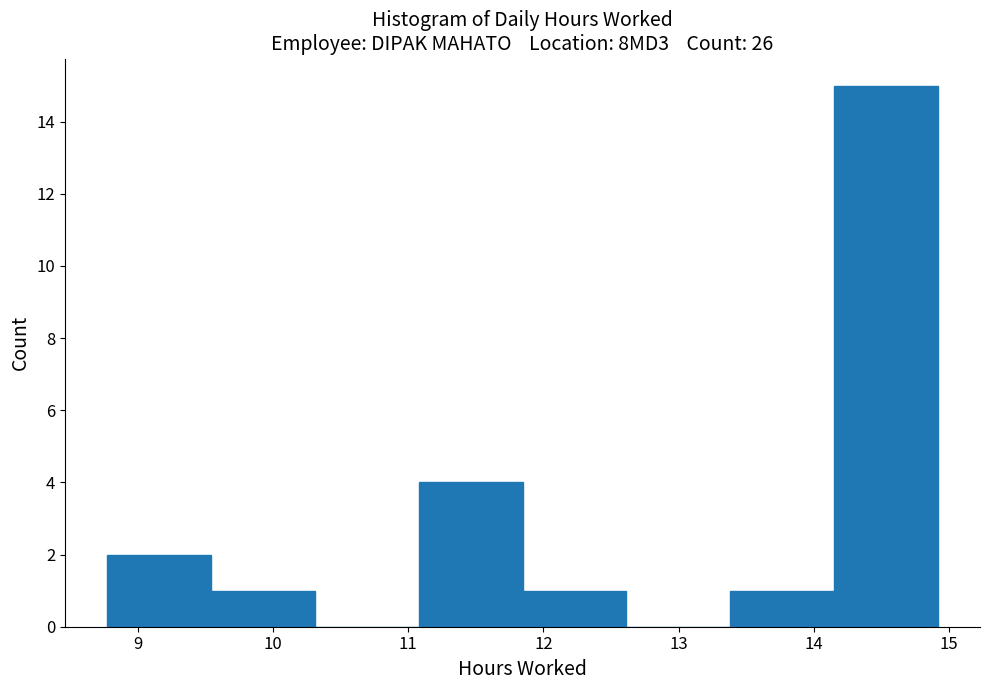

Reading left to right, list every bar in this chart as the range it spans on the x-axis followed by its height. Neither the bar edges nor the heights are printed on the chart, so give them approximately, as read against the axes.

8.8 to 9.5: 2
9.5 to 10.3: 1
10.3 to 11.1: 0
11.1 to 11.8: 4
11.8 to 12.6: 1
12.6 to 13.4: 0
13.4 to 14.2: 1
14.2 to 14.9: 15